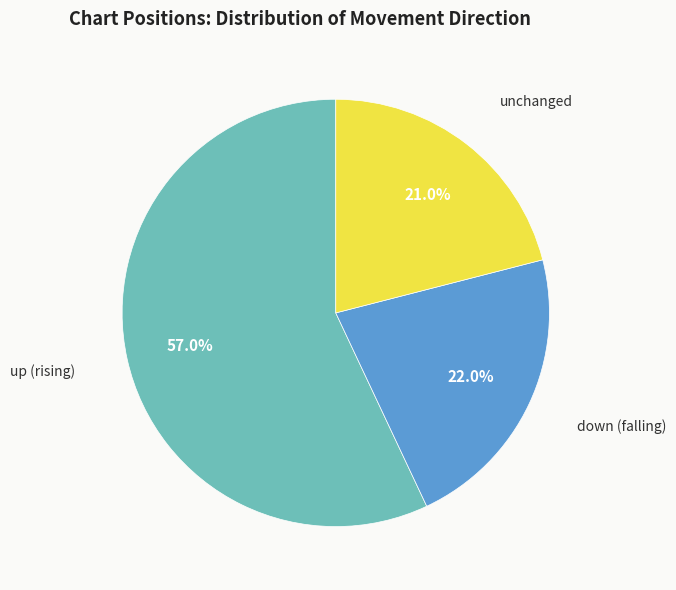

Is there a majority slice in this chart?

Yes